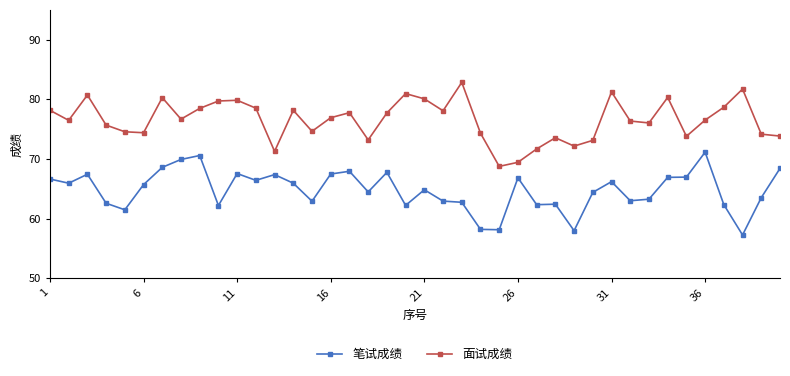

List the series in order of their overall mean, highest first.

面试成绩, 笔试成绩